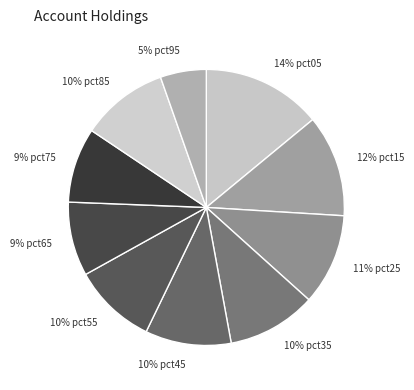

How many segments does this pie chart have?

10